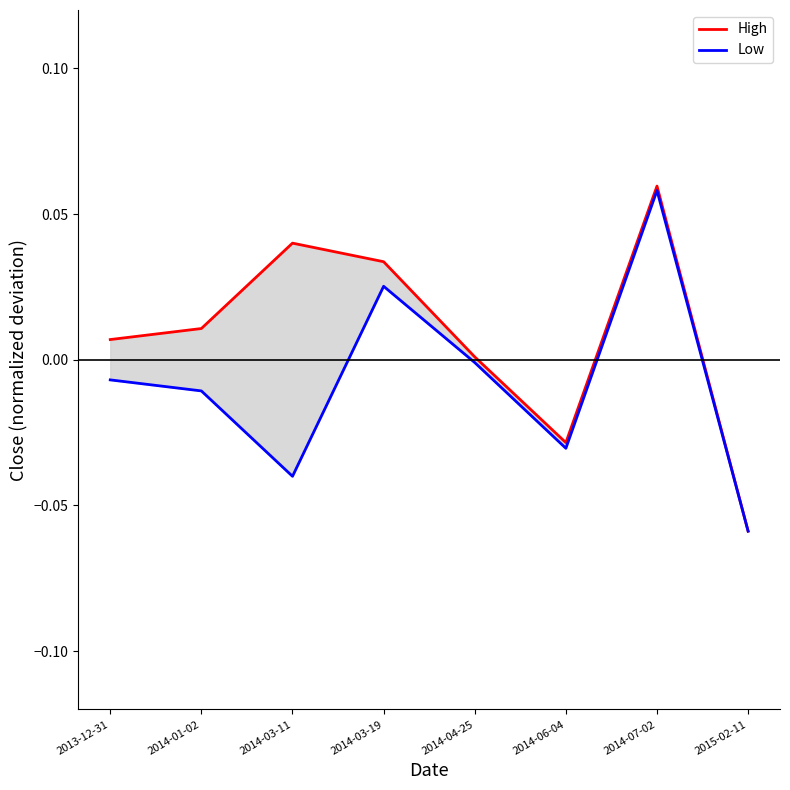

Reading left to right, extract all data points from this chart.

High: 0.0	0.0	0.0	0.0	0.0	-0.0	0.1	-0.1
Low: -0.0	-0.0	-0.0	0.0	-0.0	-0.0	0.1	-0.1